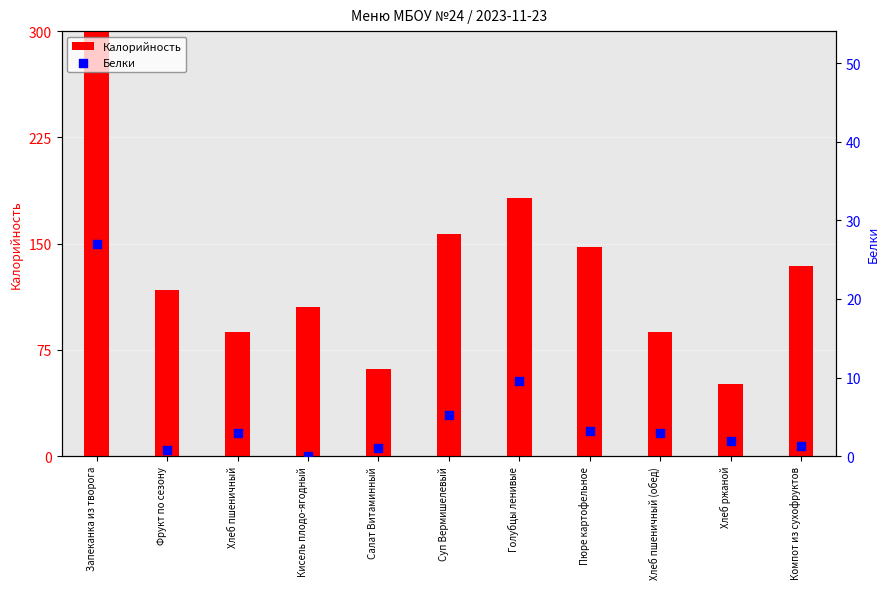

Which series reaches the maximum Y coordinate?

Калорийность